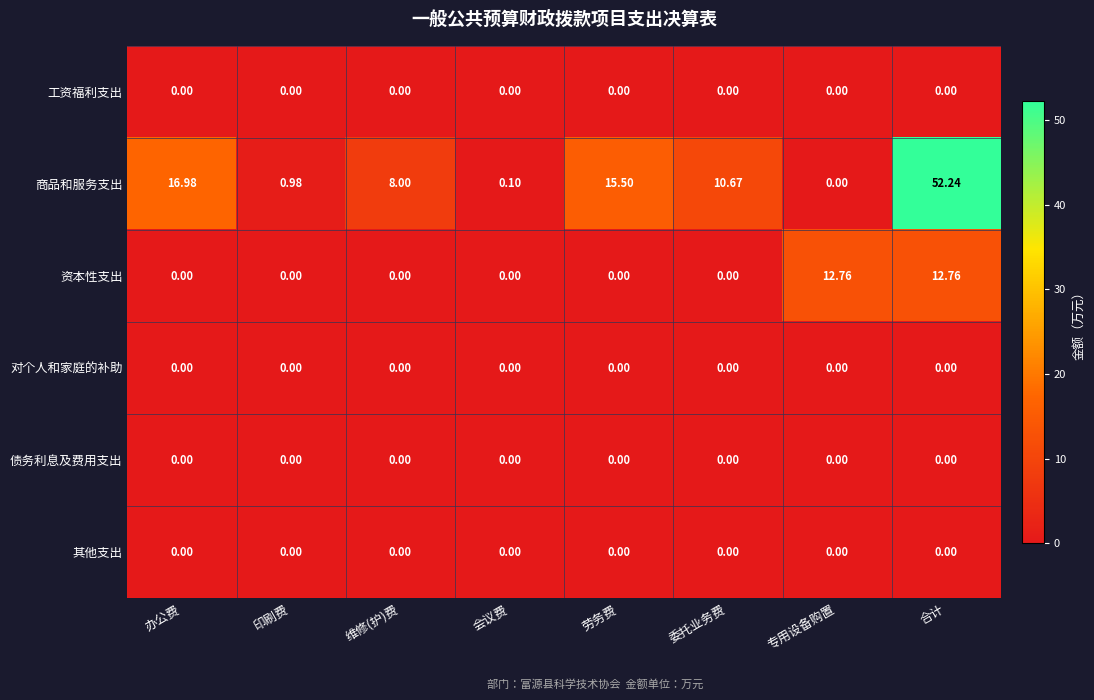

What is the total value across all series at 会议费?

0.1